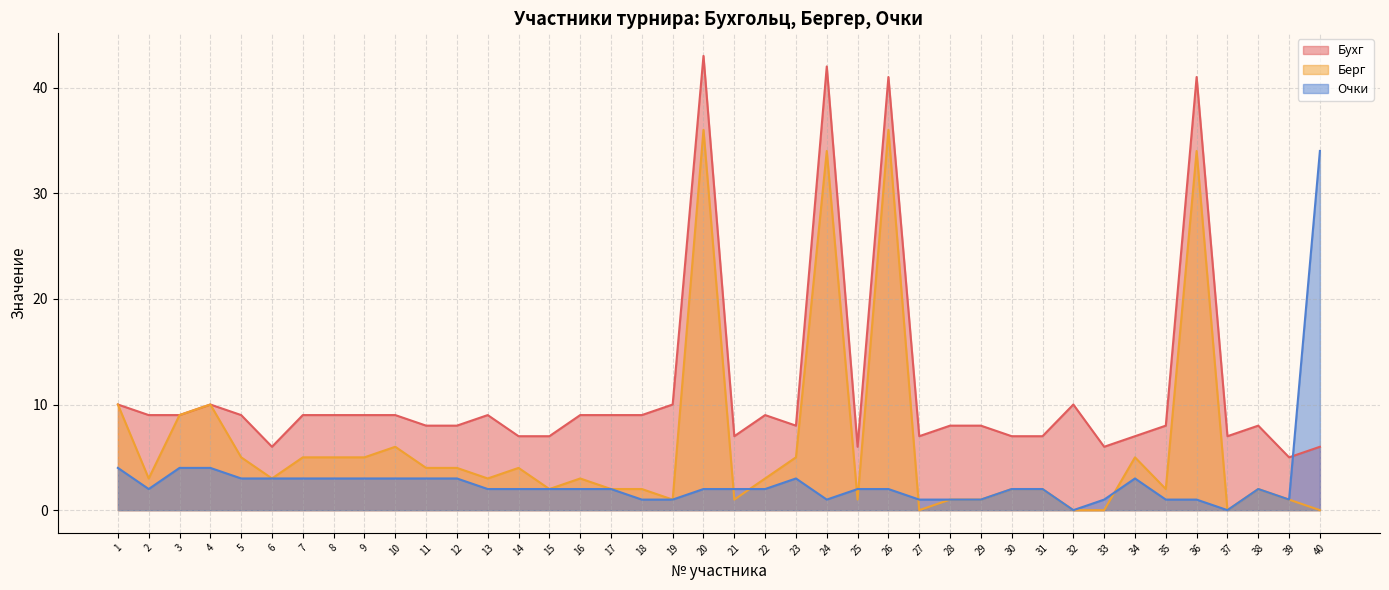

The Бухг line series shows 16 at 8. True or false?

False